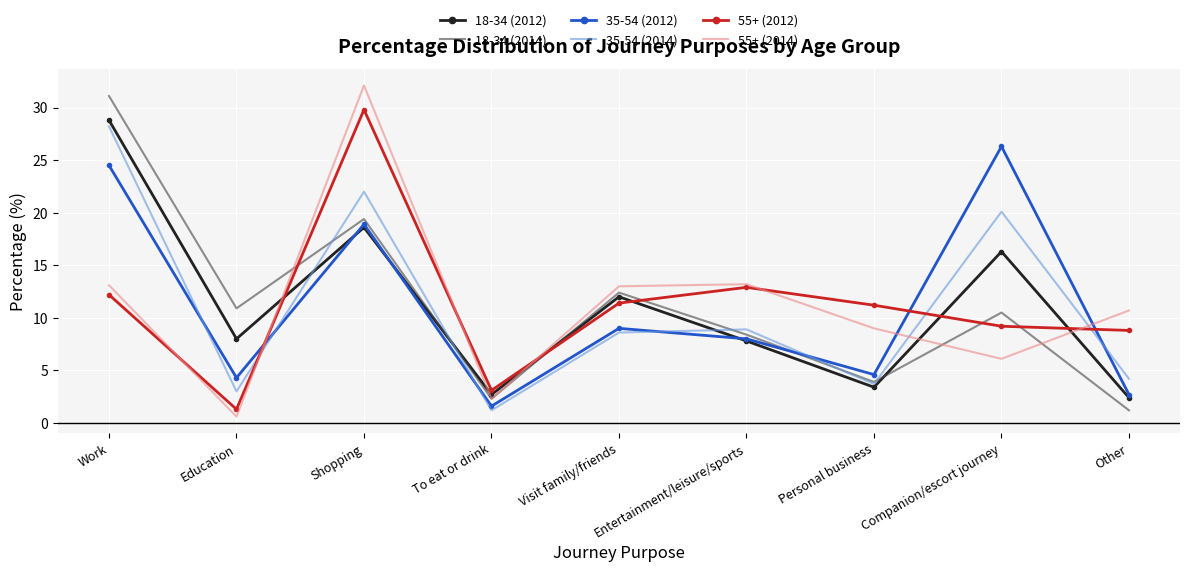

The 35-54 (2014) series shows 8.6 at Visit family/friends. True or false?

True